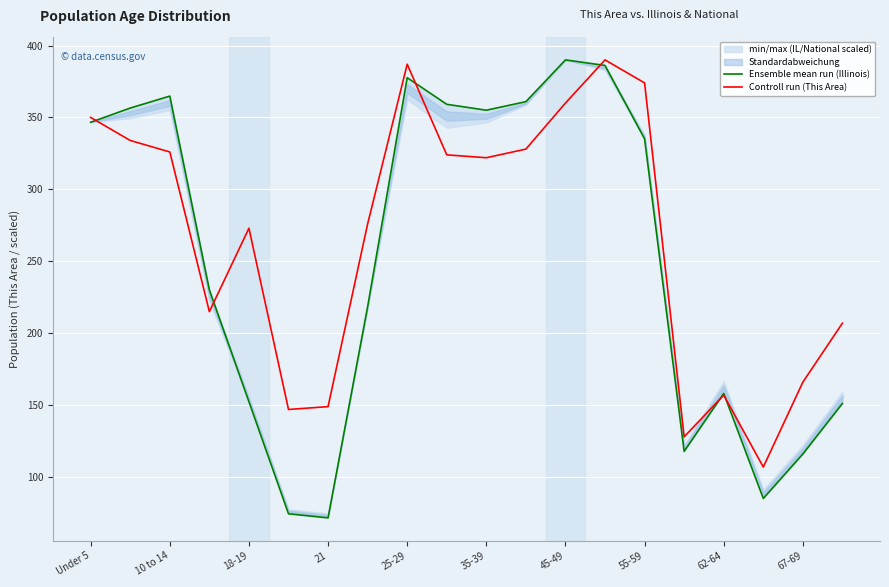

What is the highest value of the Controll run (This Area) series?

390